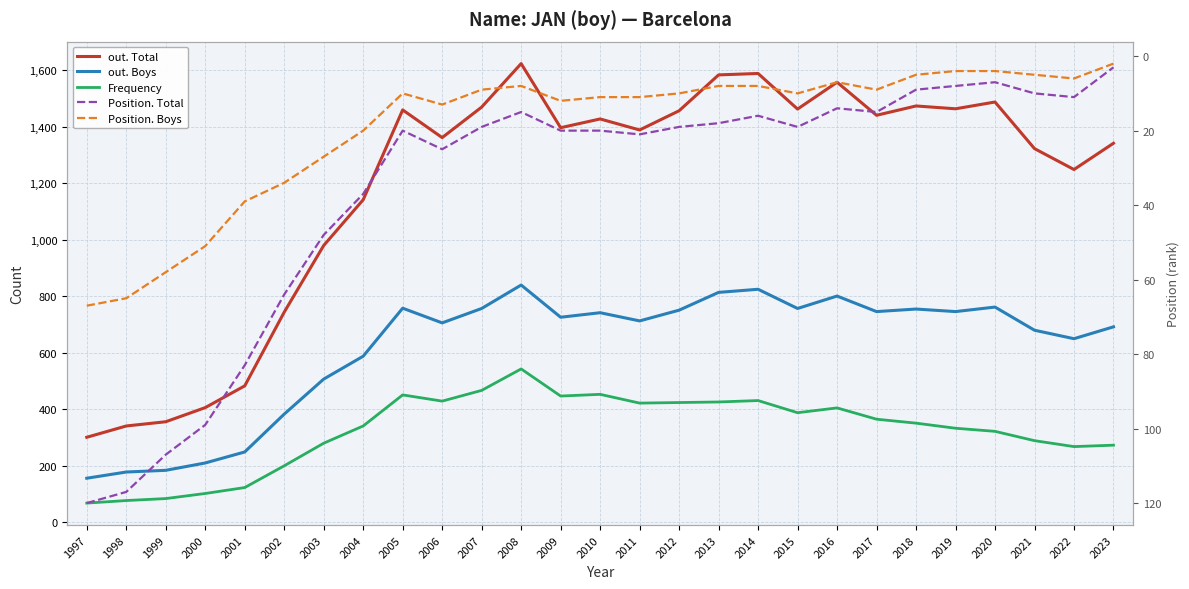

What is the value of the Frequency point at the 24th from the left?

321